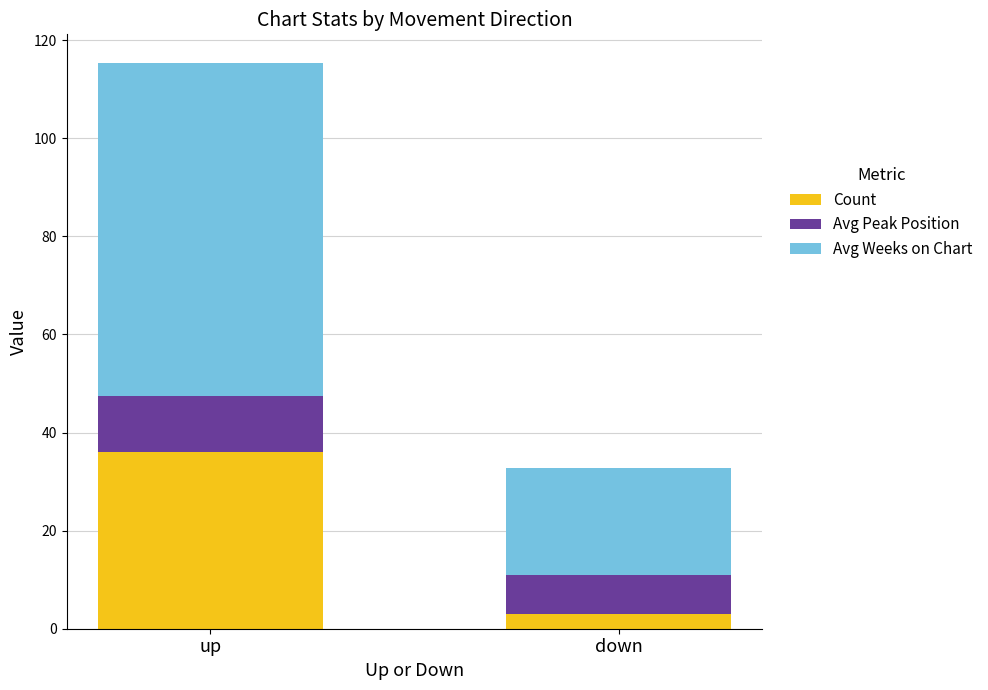

What is the lowest value of the Count series?

3.0